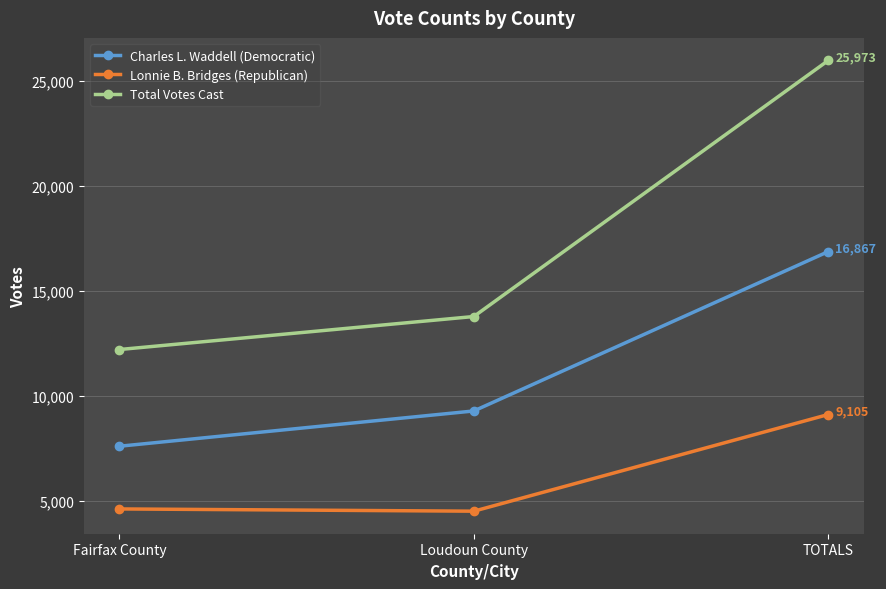

What is the difference between the highest and lowest values at Fairfax County?

7594